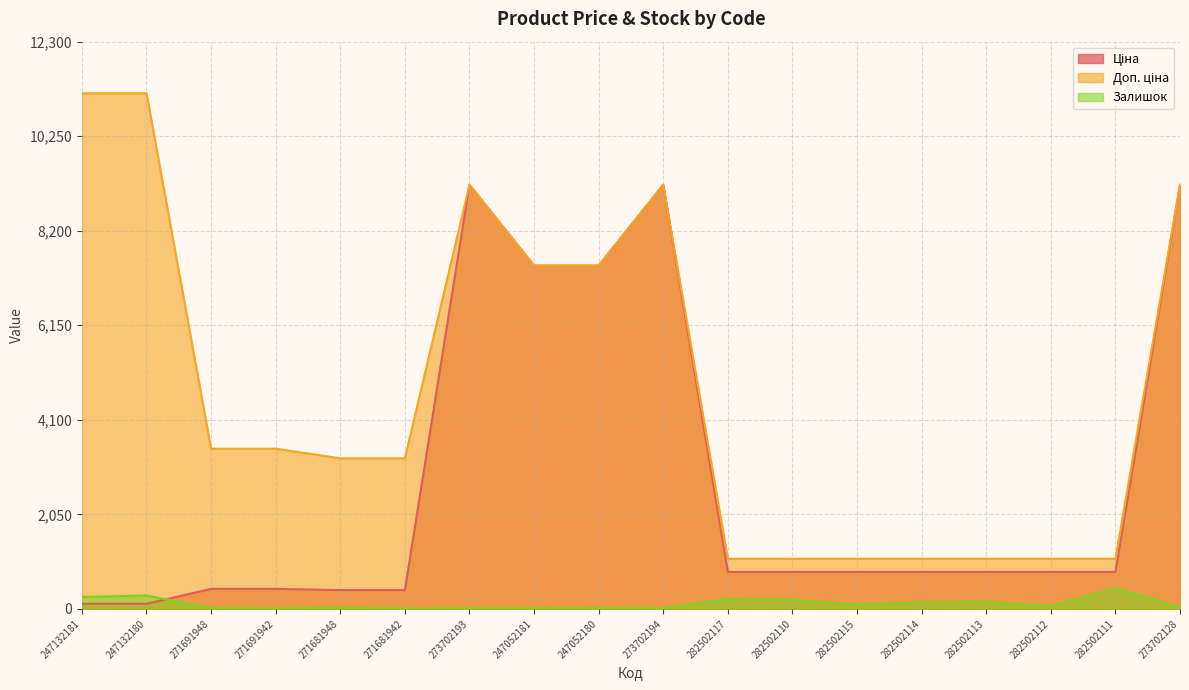

At which label does Залишок reach its minimum?

271681942